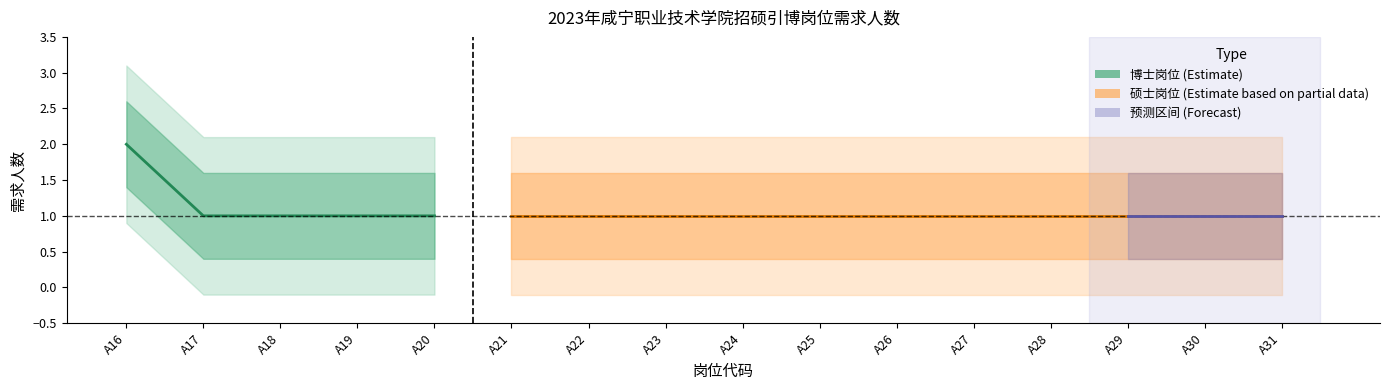

What is the greatest value displayed?

2